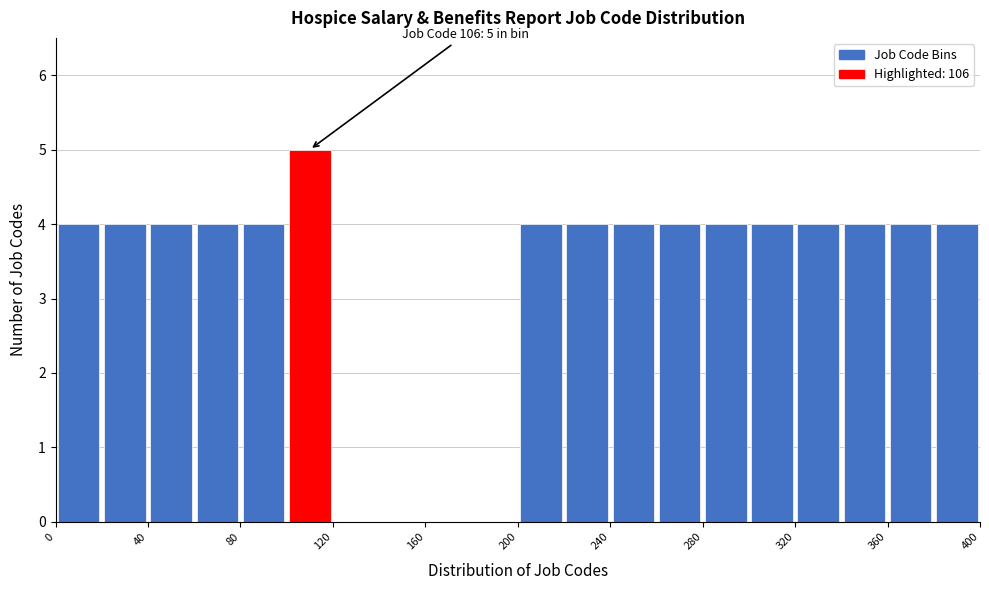

Over which range of the x-axis is the bar tallest?

100 to 120